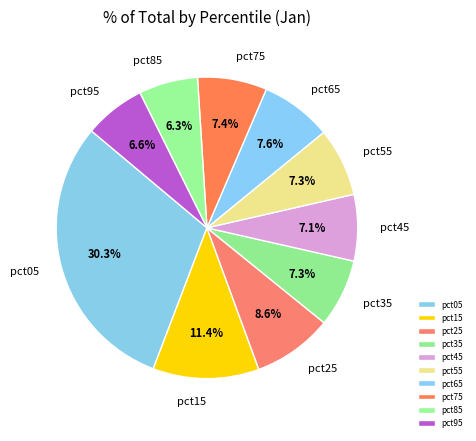

To the nearest percent, what portion does pct15 represent?

11%